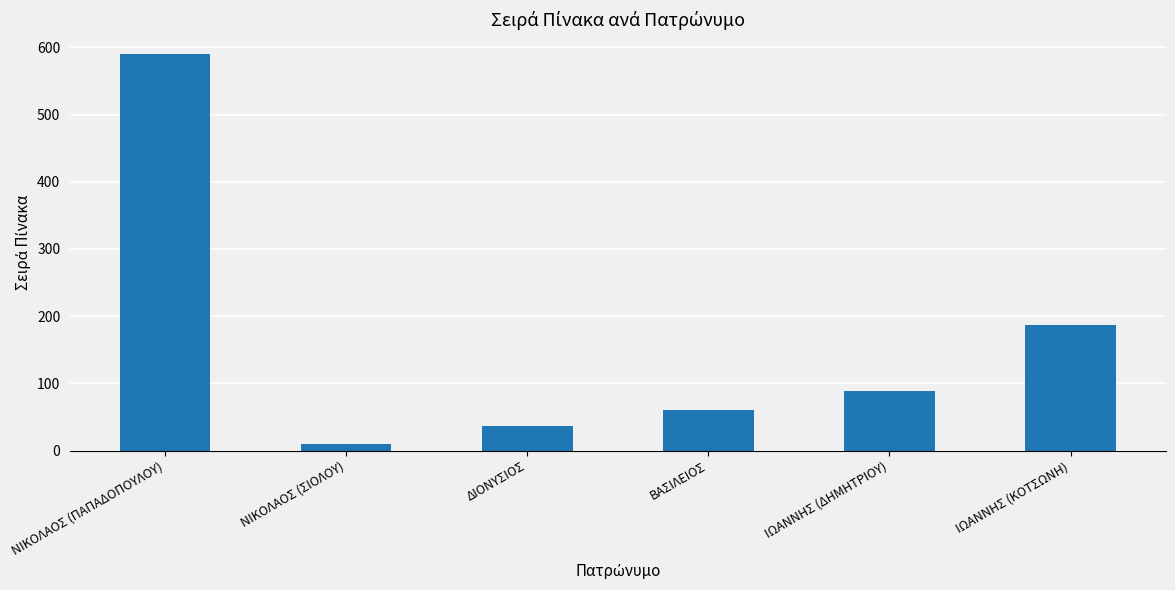

True or false: the data shows 37 at ΒΑΣΙΛΕΙΟΣ.

False